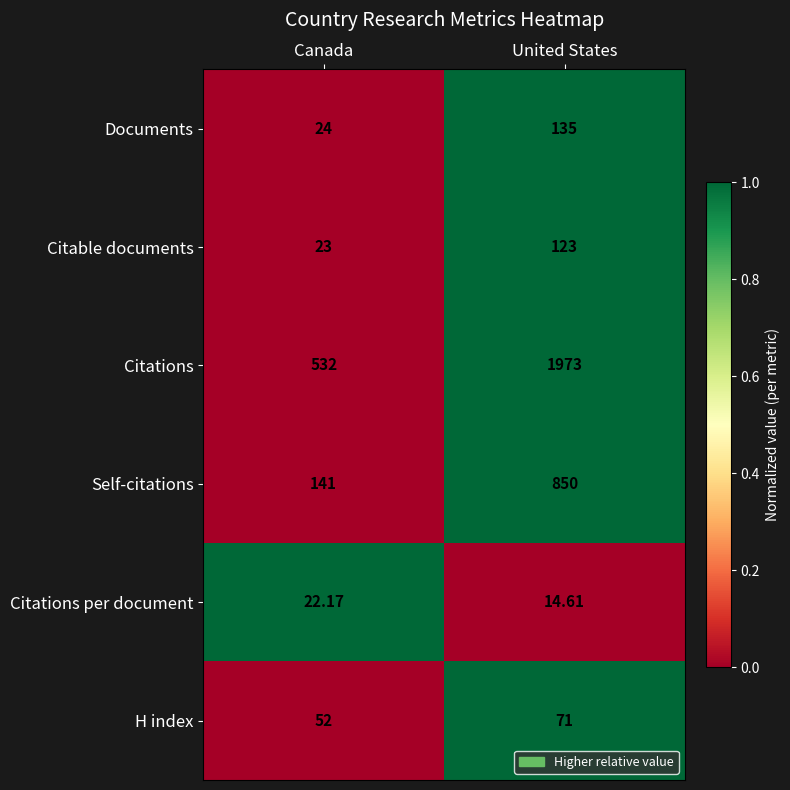

Which category has the highest value in the Self-citations series?

United States